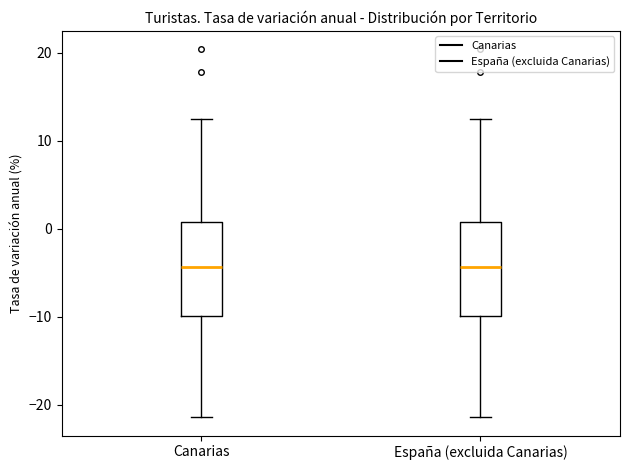

Where does the median line of the box for Canarias sit on the y-axis? The values are not printed on the chart, so give them approximately, as read against the axis.

-4